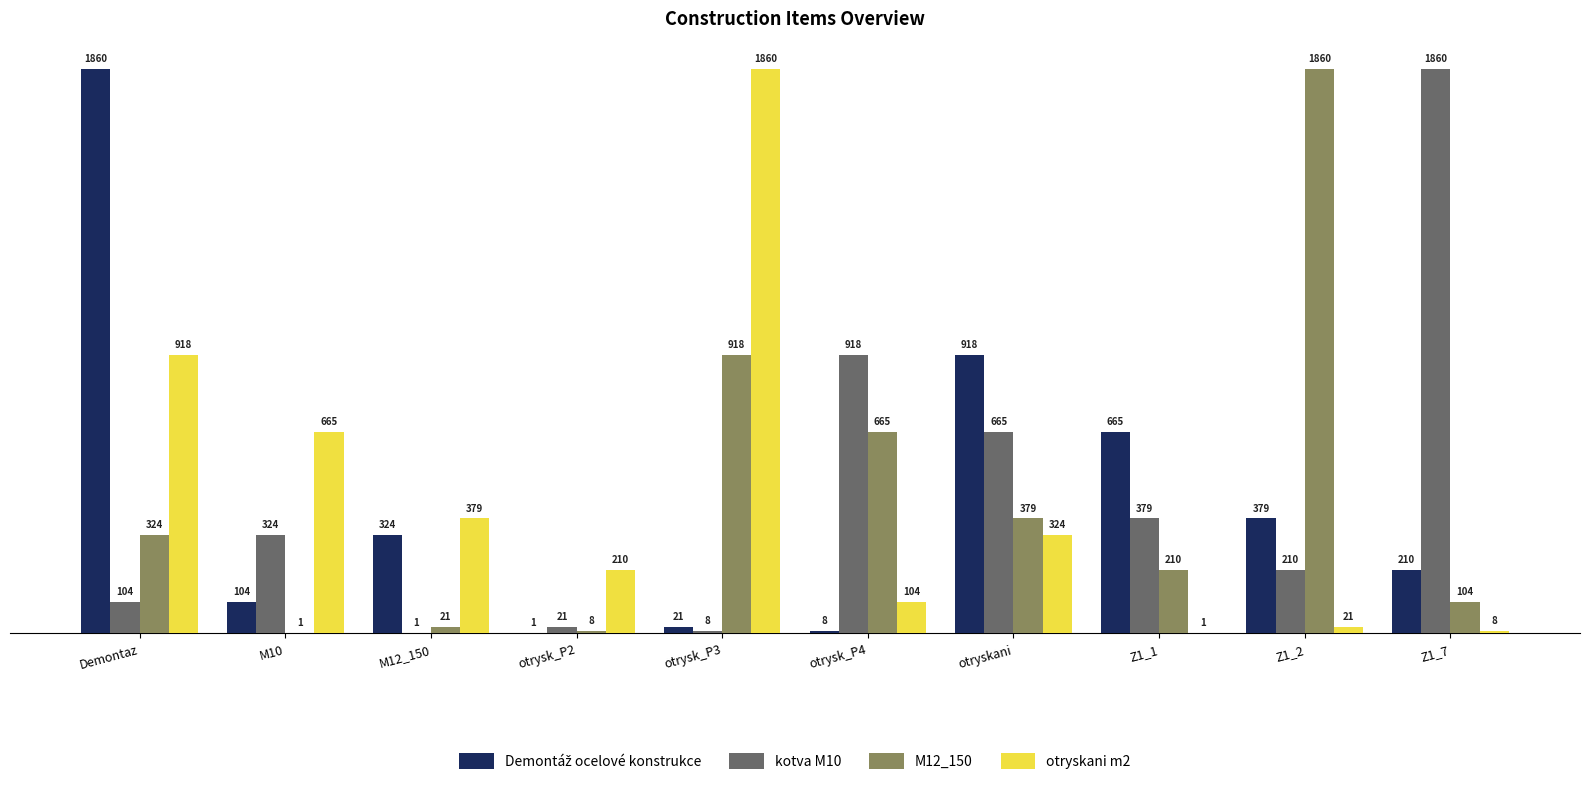

How many distinct data groups are displayed?

4